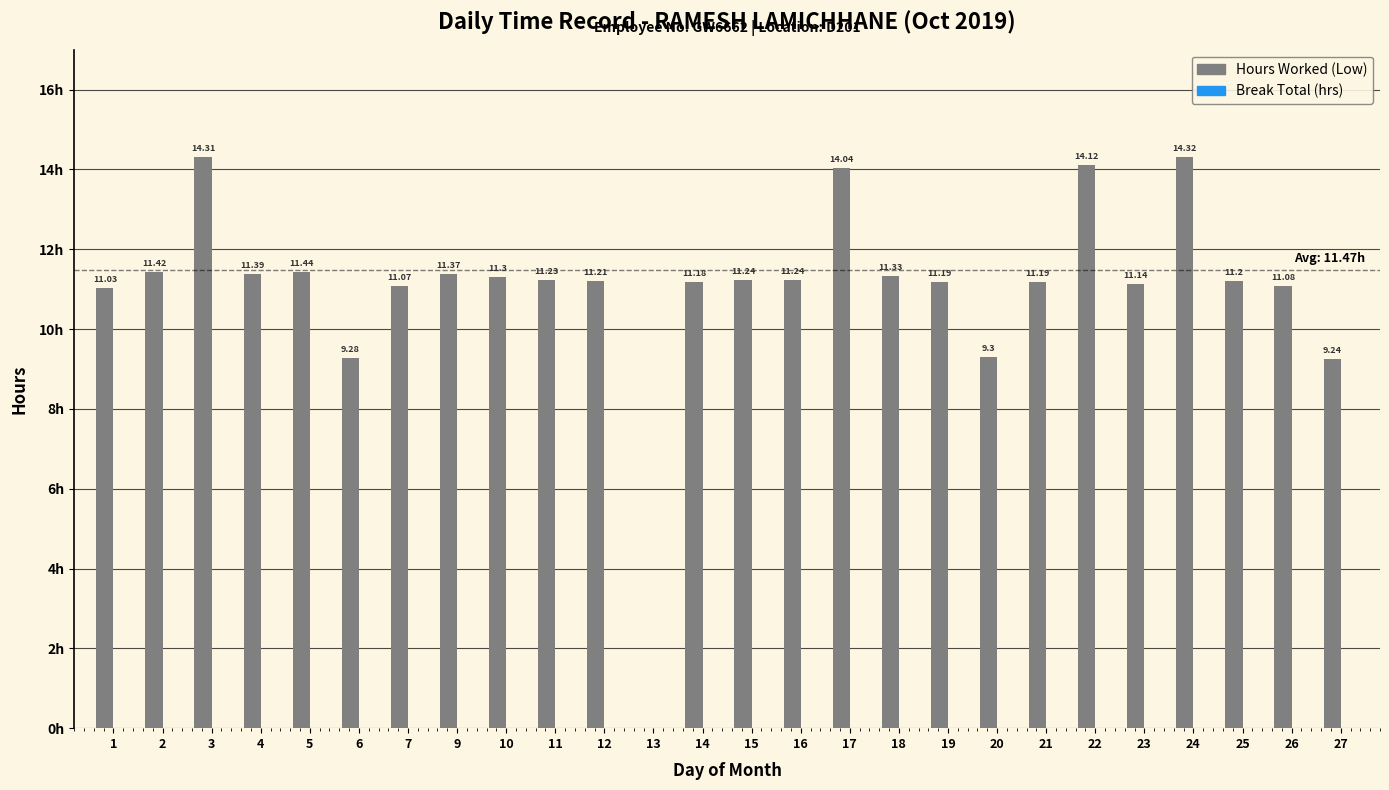

Are the bars horizontal?

No